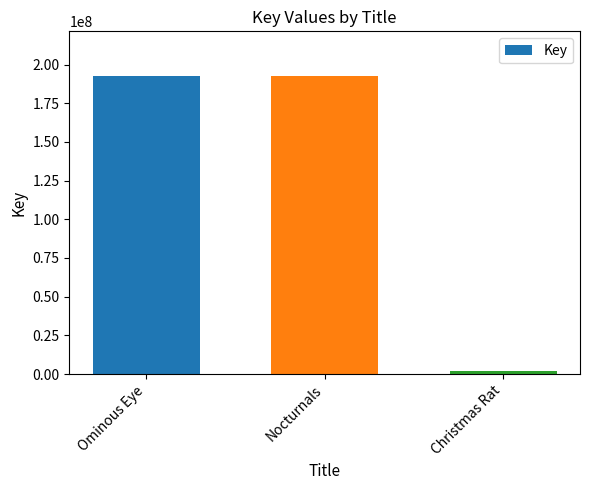

How many data points does each series have?

3